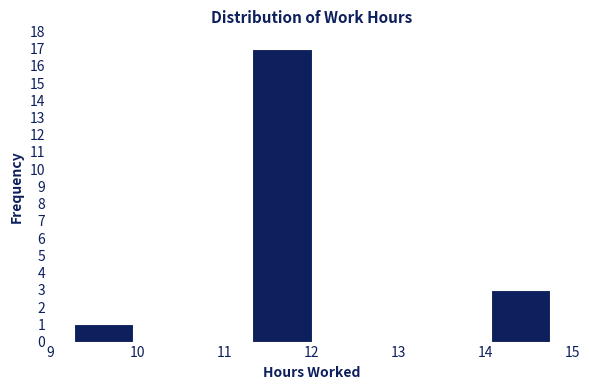

Over which range of the x-axis is the bar tallest?

11.3 to 12.0